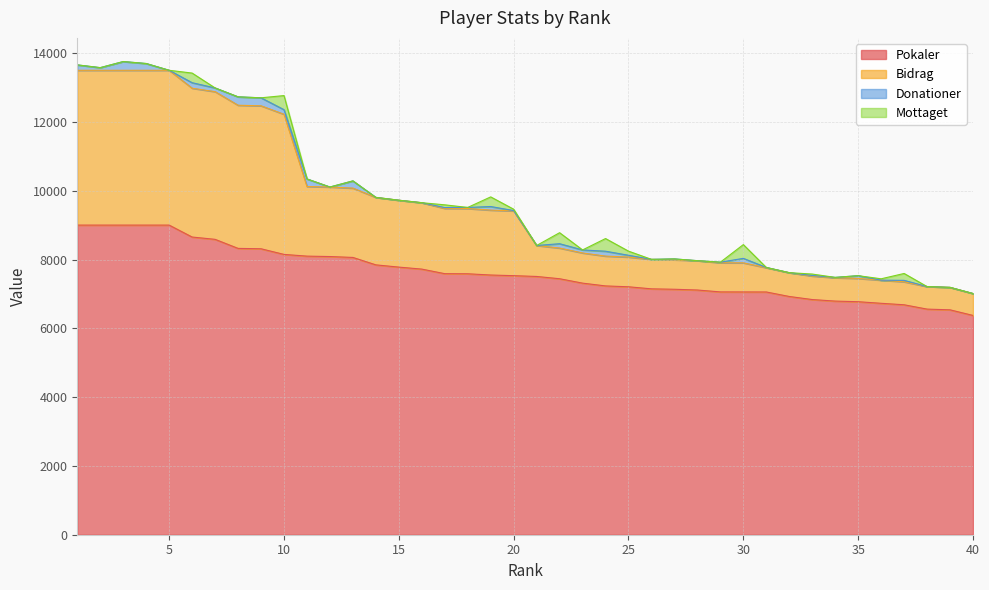

Does the chart display data point markers on the line(s)?

No